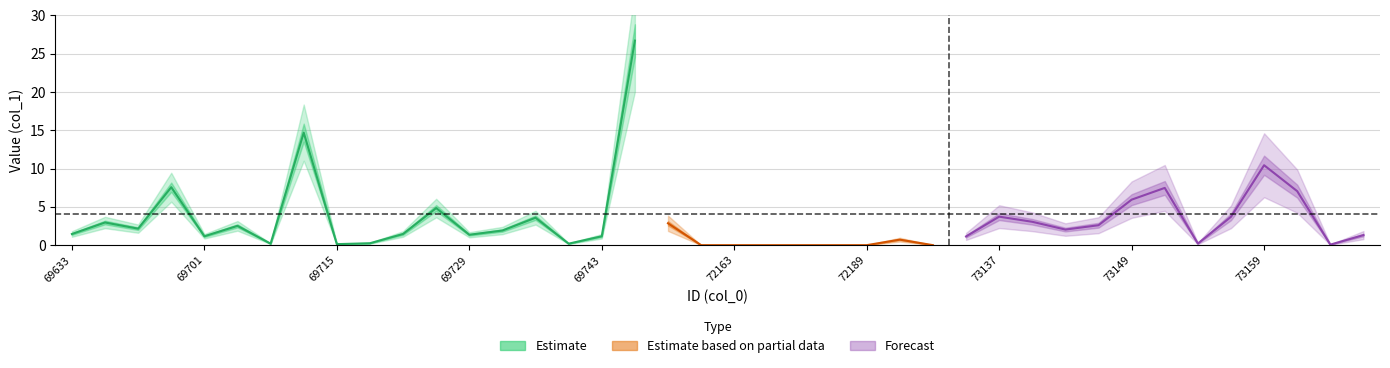

What is the value of the 3rd point from the left?

2.2